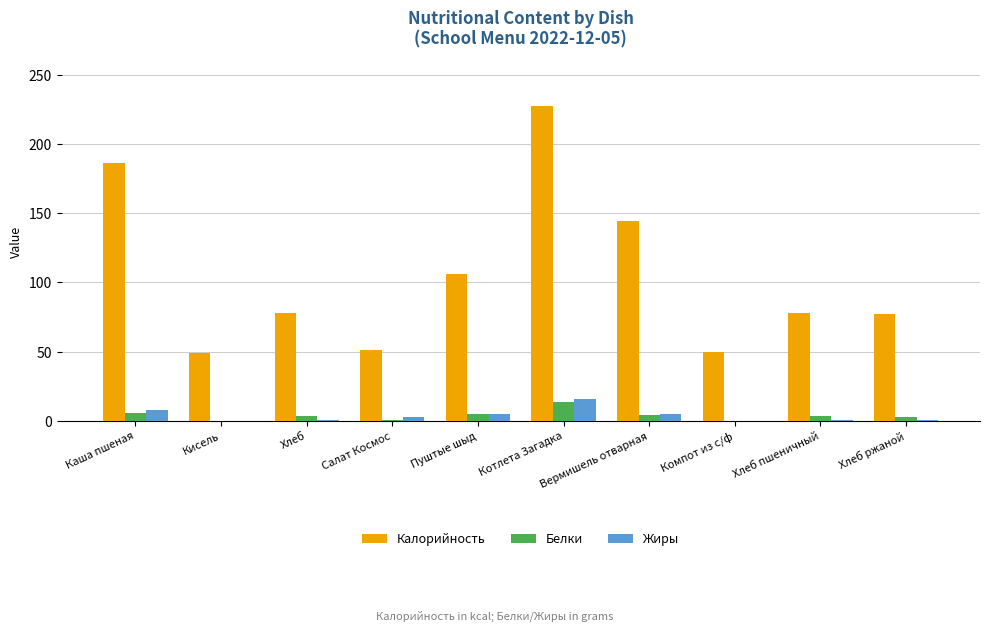

What is the sum of all Калорийность values?

1046.9